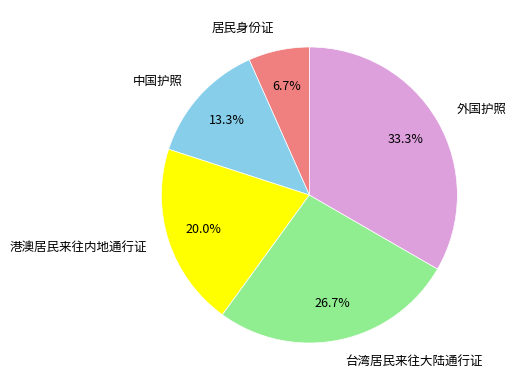

What percentage is the 台湾居民来往大陆通行证 slice, to the nearest percent?

27%